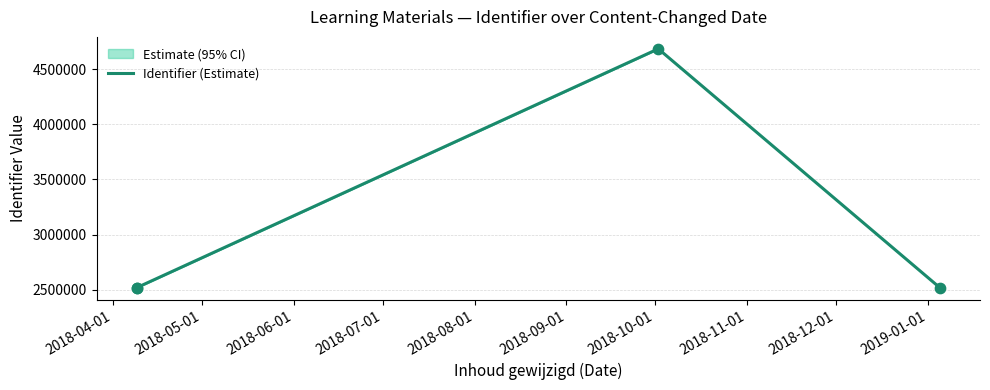

Which series has the largest Y range (max minus min)?

Identifier